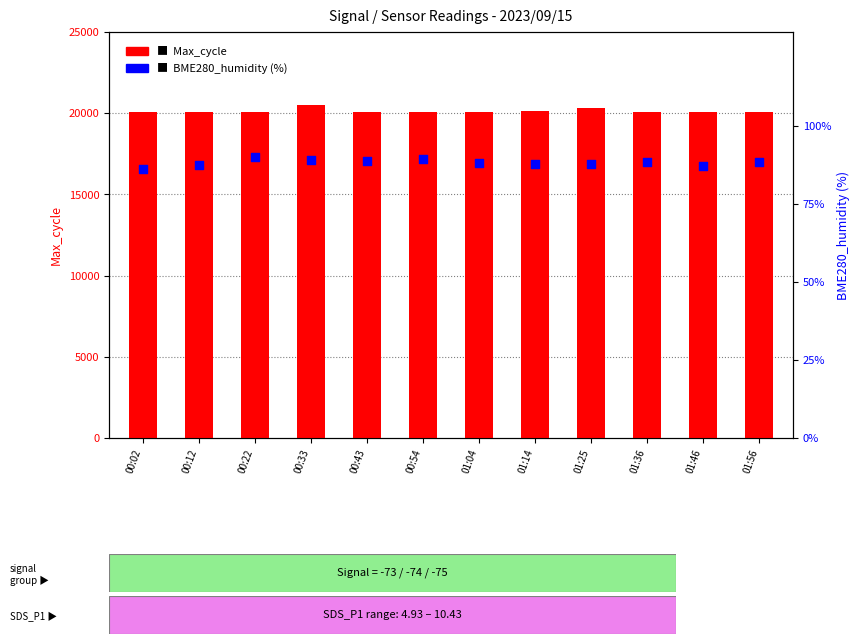

Which series contains the lowest Y value?

BME280_humidity (%)